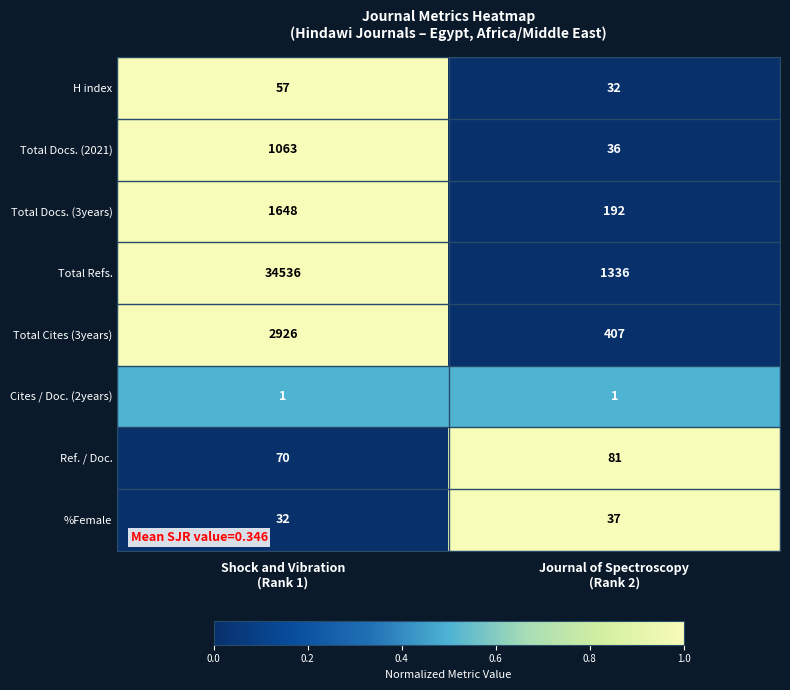

What is the minimum value for Total Refs.?

1336